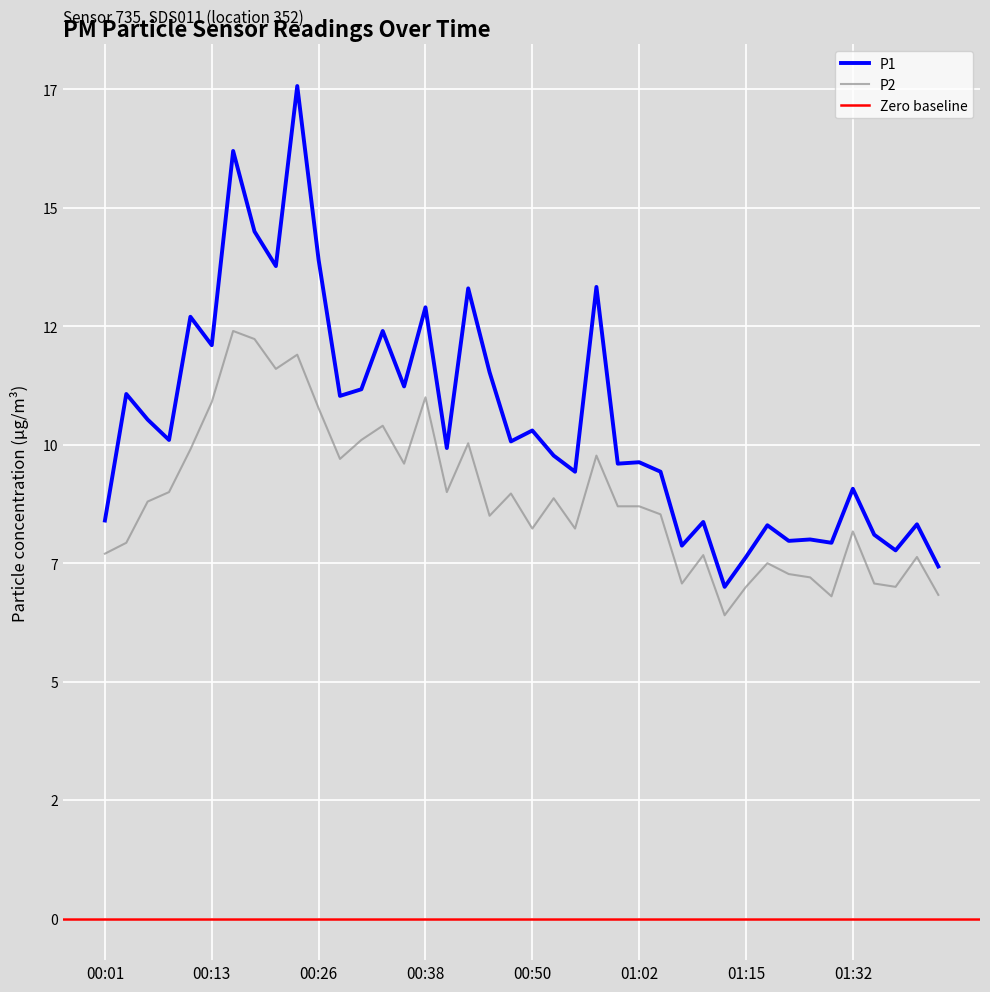

Reading left to right, list all the values displayed in this chart.

P1: 8.4	11.1	10.5	10.1	12.7	12.1	16.2	14.5	13.8	17.6	13.9	11.0	11.2	12.4	11.2	12.9	9.9	13.3	11.5	10.1	10.3	9.8	9.4	13.3	9.6	9.6	9.4	7.9	8.4	7.0	7.6	8.3	8.0	8.0	7.9	9.1	8.1	7.8	8.3	7.4
P2: 7.7	7.9	8.8	9.0	9.9	10.9	12.4	12.2	11.6	11.9	10.8	9.7	10.1	10.4	9.6	11.0	9.0	10.0	8.5	9.0	8.2	8.9	8.2	9.8	8.7	8.7	8.5	7.1	7.7	6.4	7.0	7.5	7.3	7.2	6.8	8.2	7.1	7.0	7.6	6.8